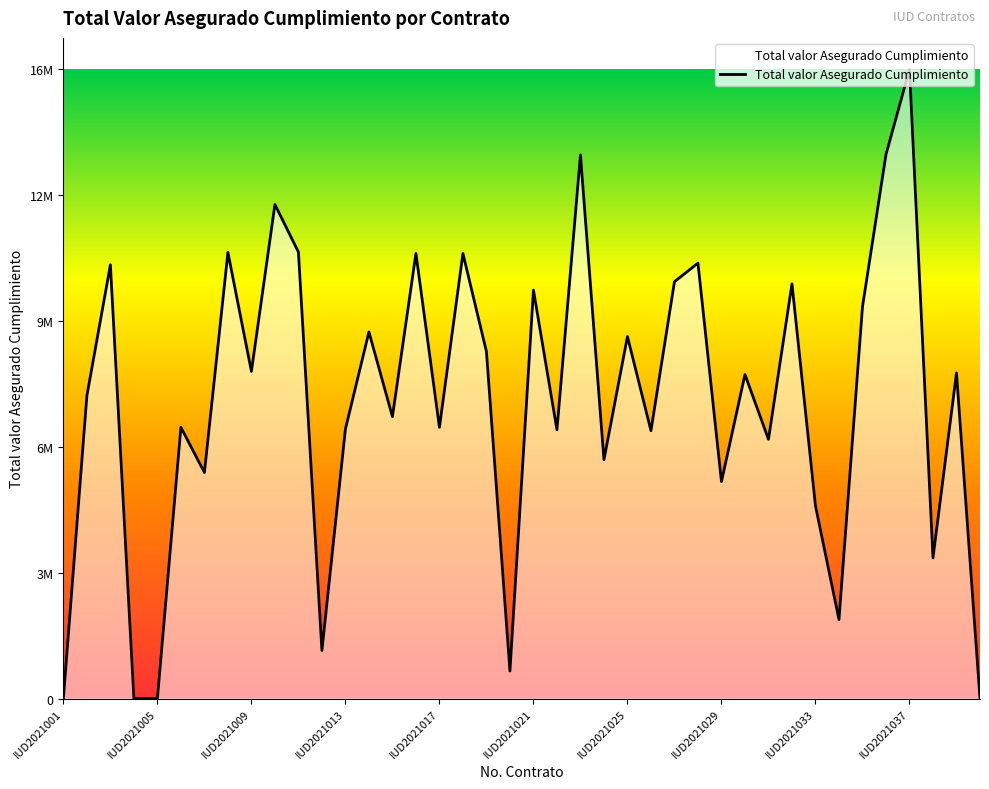

List the labels in order of value, largest first.

36, 35, 22, IUD2021037, 10, IUD2021029, 15, 17, 27, IUD2021009, 26, 31, 20, 34, 13, 24, 18, IUD2021033, 38, 29, IUD2021005, 14, IUD2021021, 16, 12, 21, 25, 30, 23, IUD2021025, 28, 32, 37, 33, 11, 19, IUD2021001, IUD2021013, IUD2021017, 39